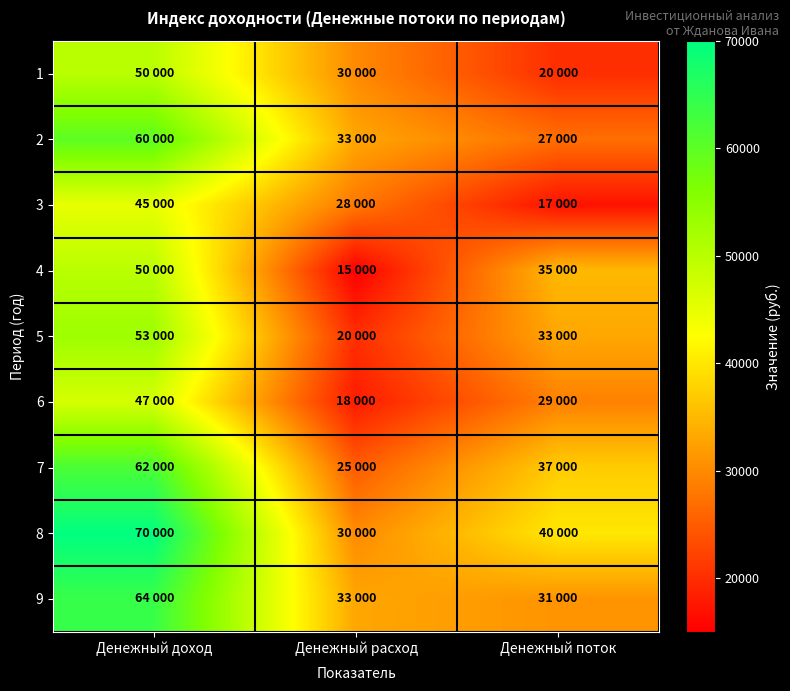

What is the smallest value displayed?

15000